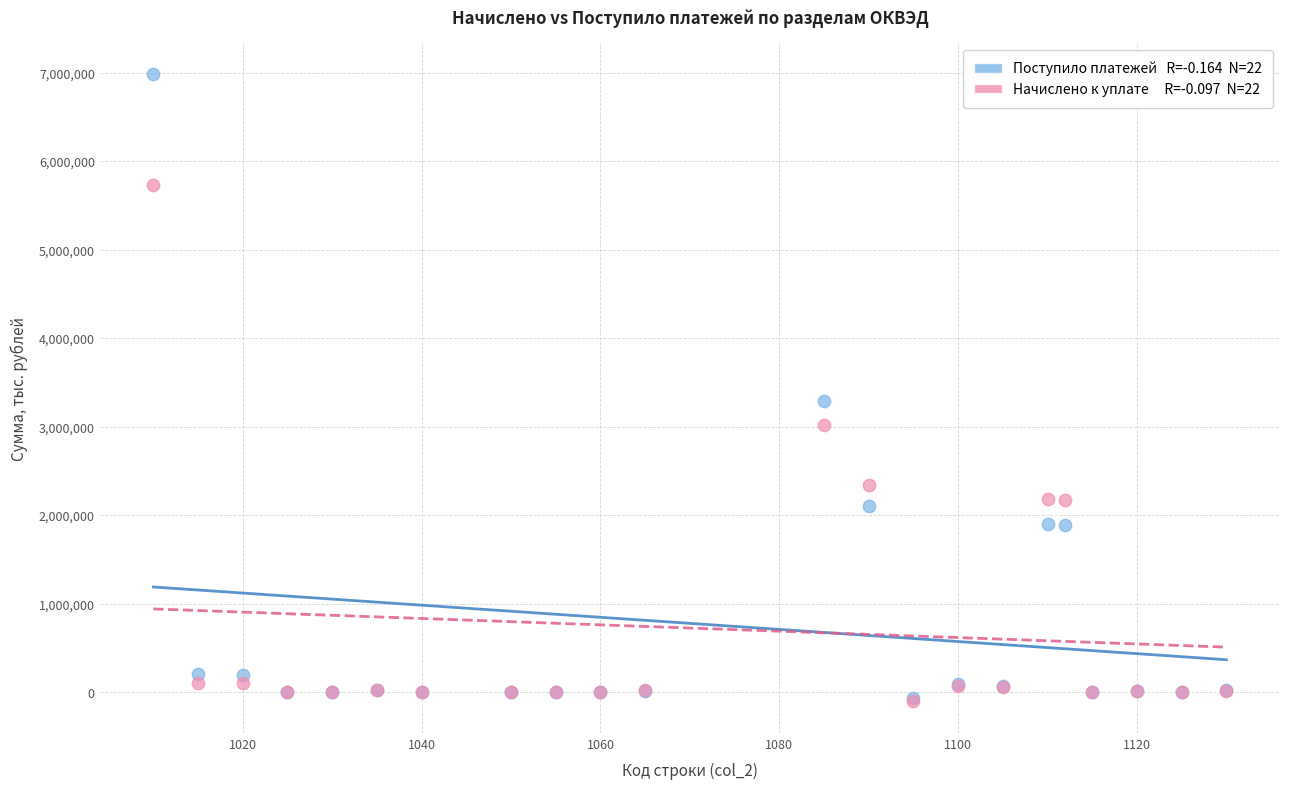

Across all series, what Y value is closest to 3437050?

3290427